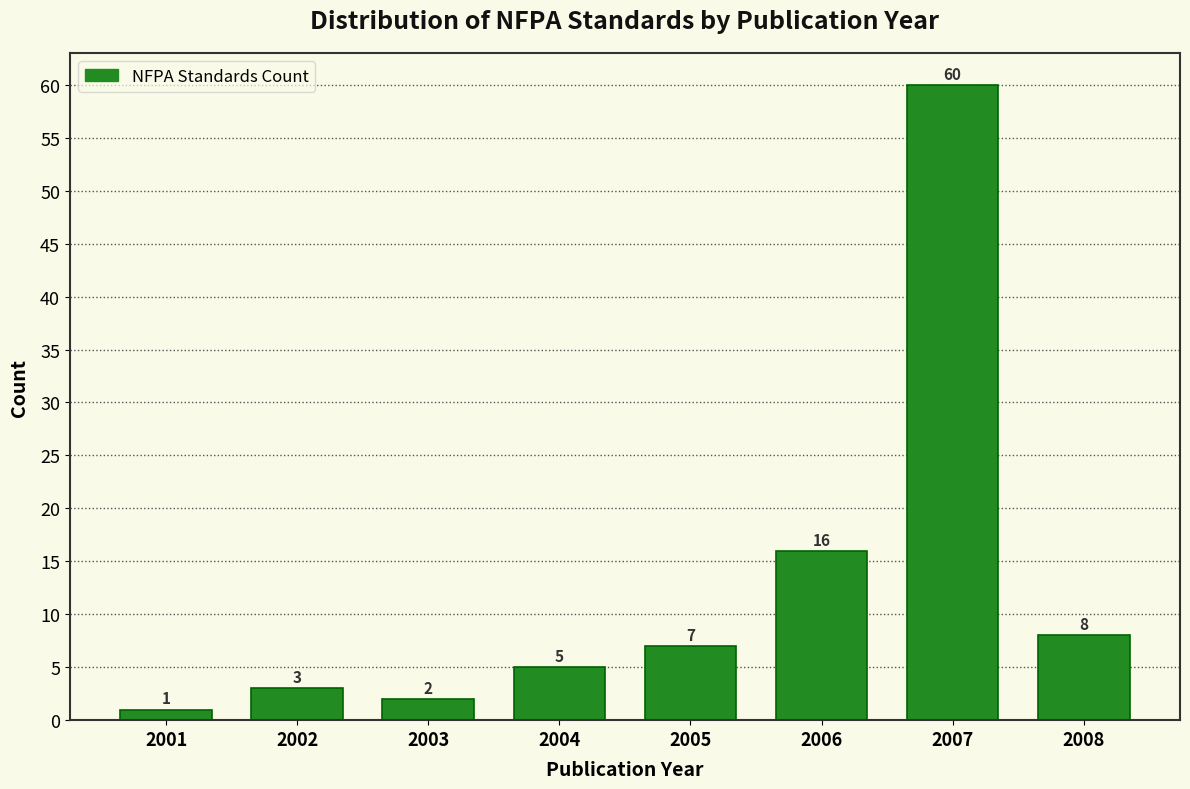

Reading left to right, what are all the values shown in this chart?

2001=1	2002=3	2003=2	2004=5	2005=7	2006=16	2007=60	2008=8